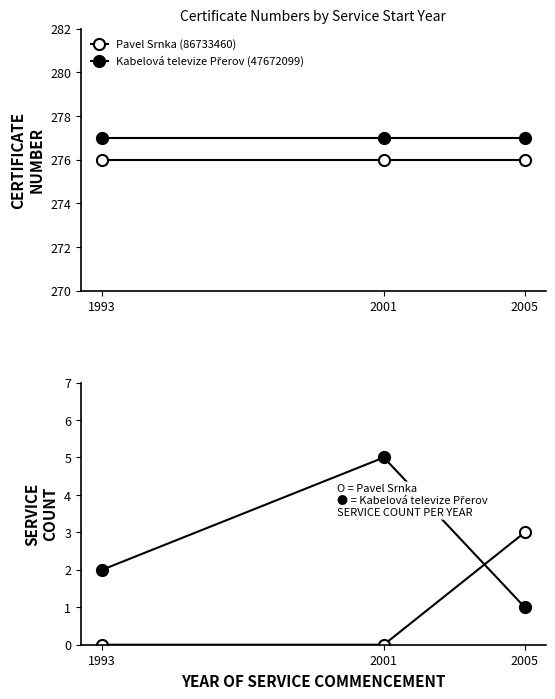

What is the total value across all series at 2001?

5